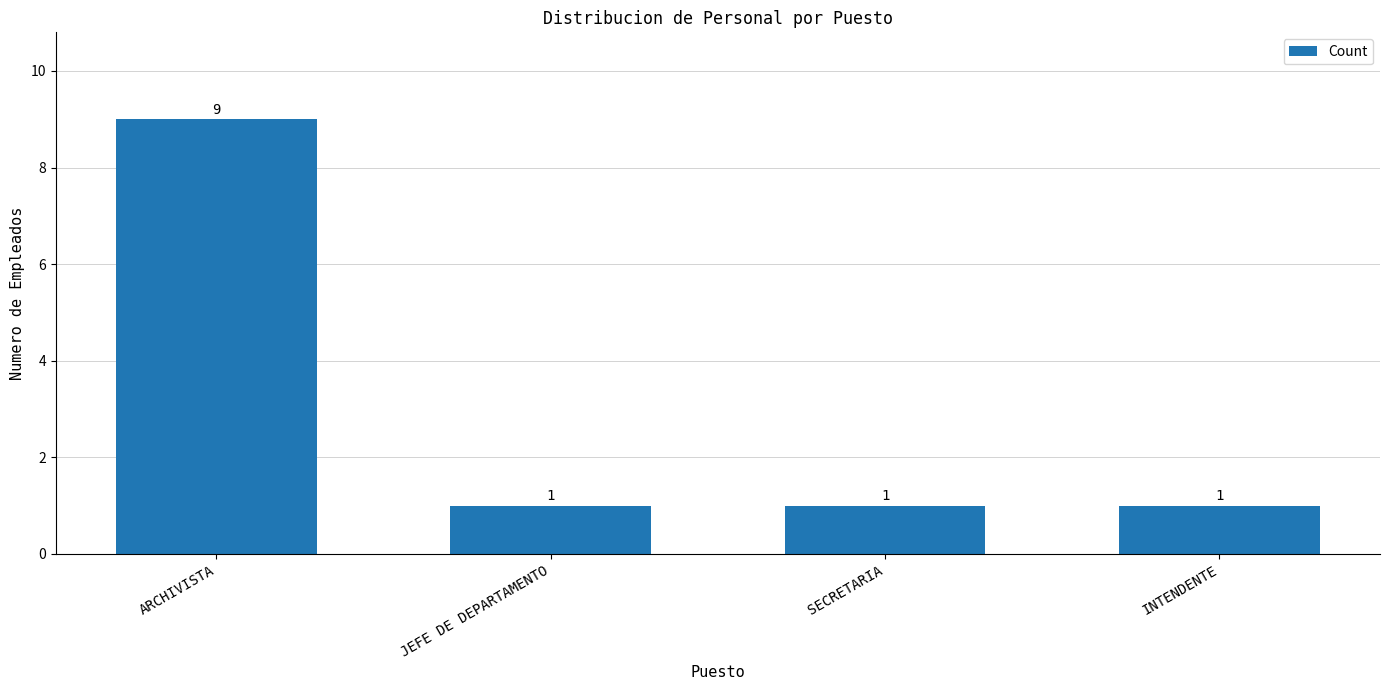

Is it true that the value at SECRETARIA is 1?

True